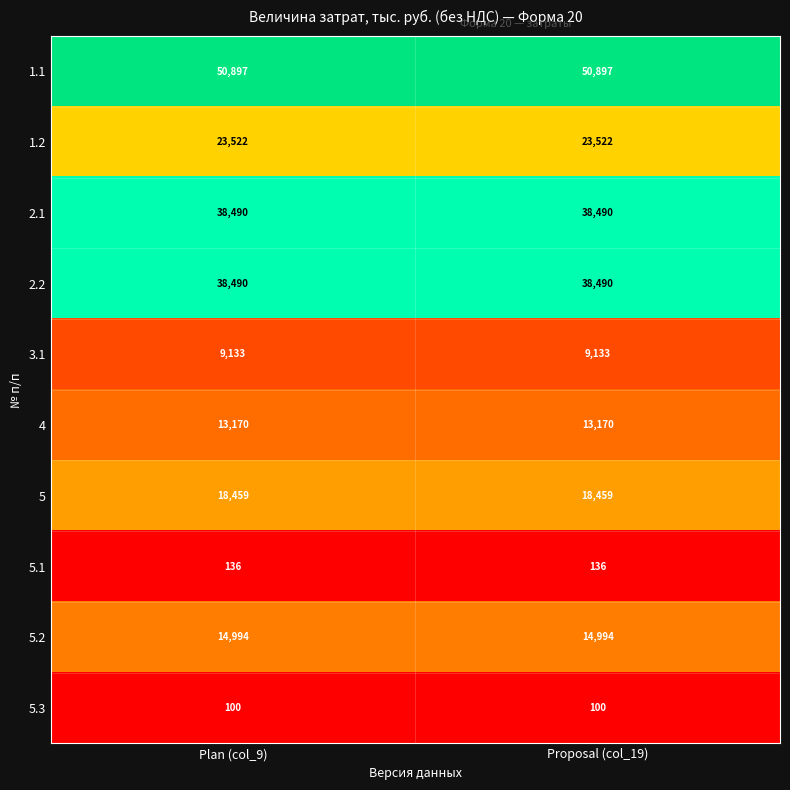

Reading left to right, list all the values displayed in this chart.

1.1: 50897	50897
1.2: 23522	23522
2.1: 38490	38490
2.2: 38490	38490
3.1: 9133	9133
4: 13170	13170
5: 18459	18459
5.1: 136	136
5.2: 14994	14994
5.3: 100	100